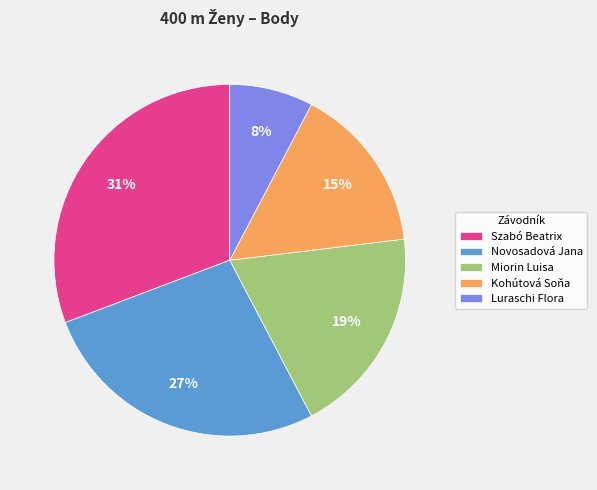

Is it true that Kohútová Soňa is 15% of the pie?

True